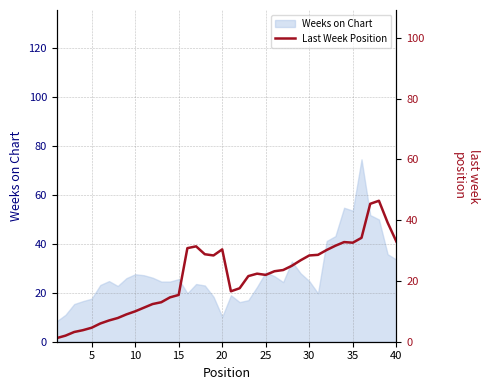

What is the highest value of the Weeks on Chart series?

74.6